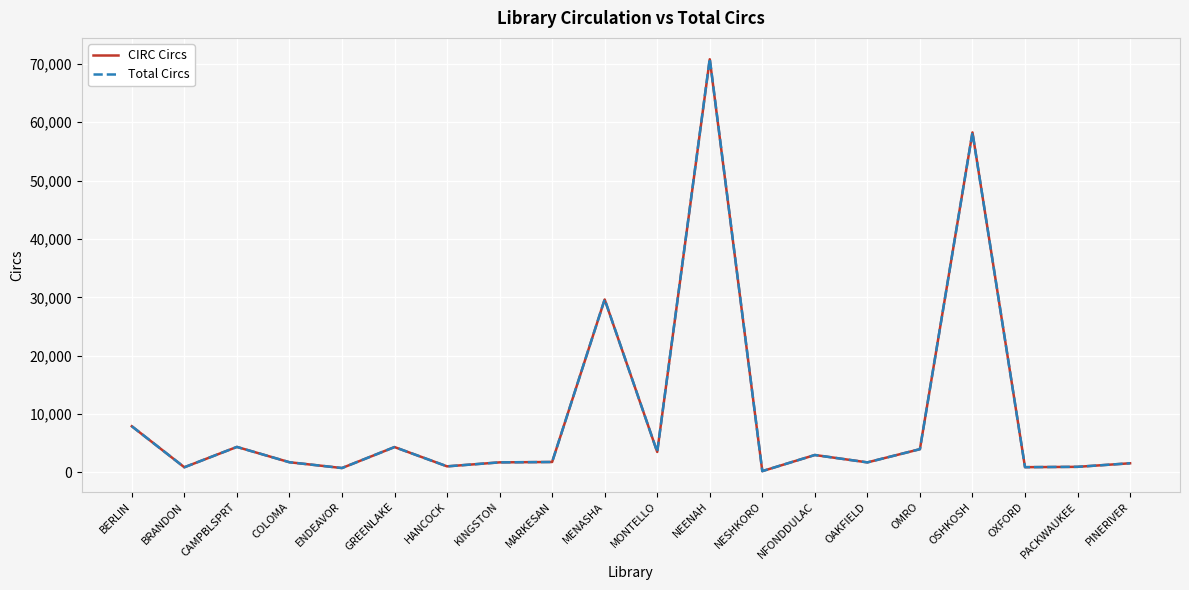

At which category is the sum across all series the highest?

NEENAH